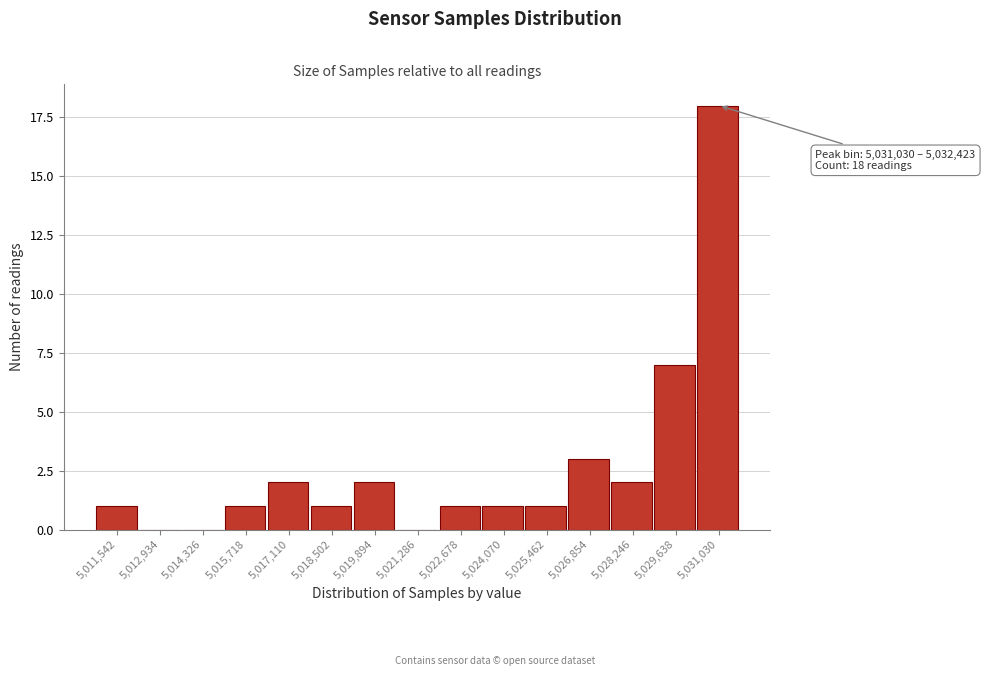

Reading right to left, list all the values displayed in this chart.

5,031,030=18	5,029,638=7	5,028,246=2	5,026,854=3	5,025,462=1	5,024,070=1	5,022,678=1	5,021,286=0	5,019,894=2	5,018,502=1	5,017,110=2	5,015,718=1	5,014,326=0	5,012,934=0	5,011,542=1